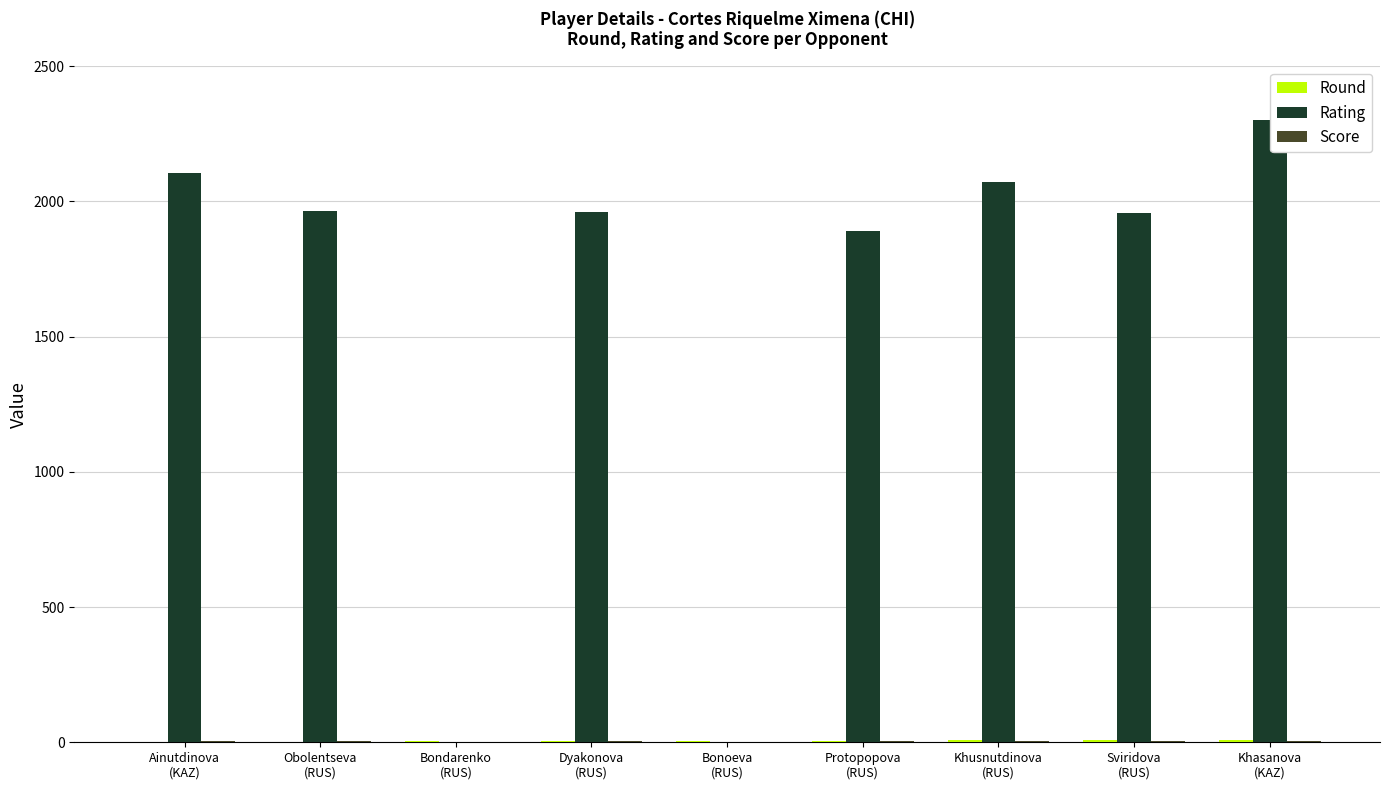

What is the greatest value displayed?

2301.0